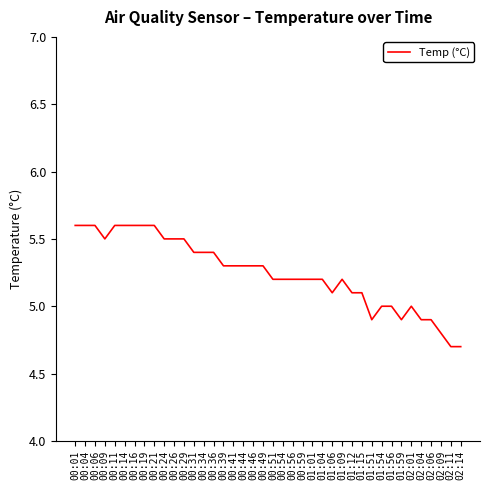

What position from the left is 02:14?

40